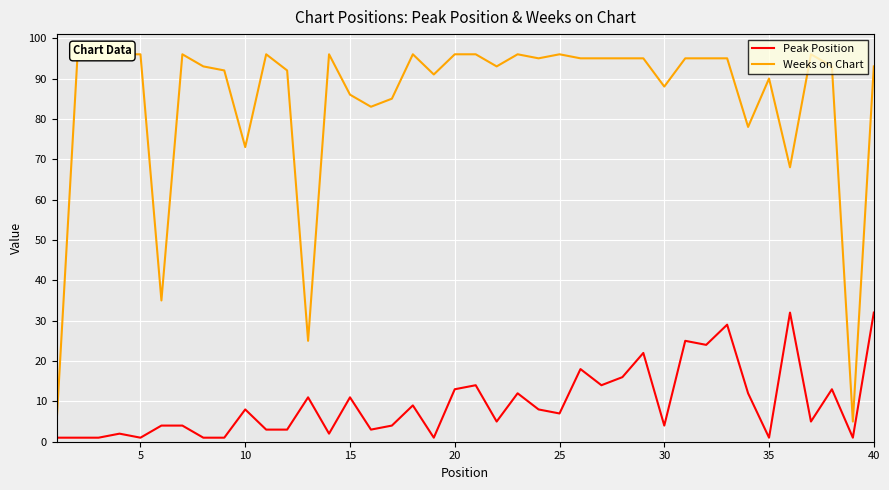

What is the spread (max minus min) of values at 10?

95